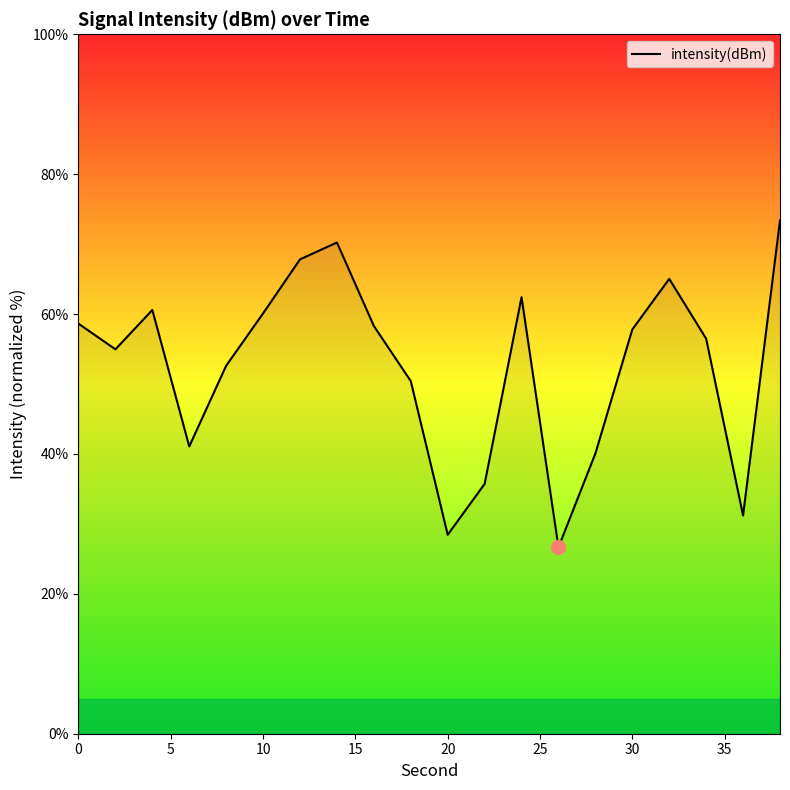

What is the difference between the maximum and minimum values?

46.7